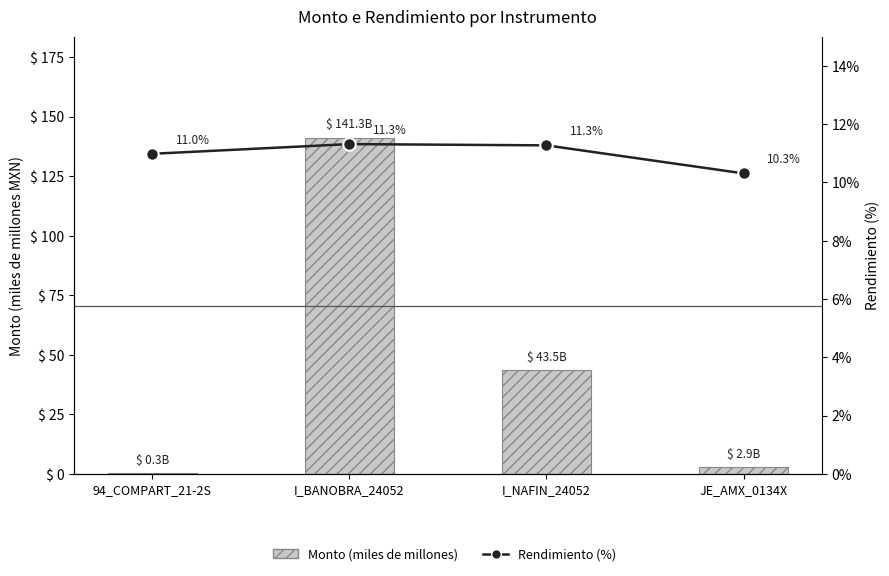

Between 94_COMPART_21-2S and I_BANOBRA_24052, which is larger?

I_BANOBRA_24052